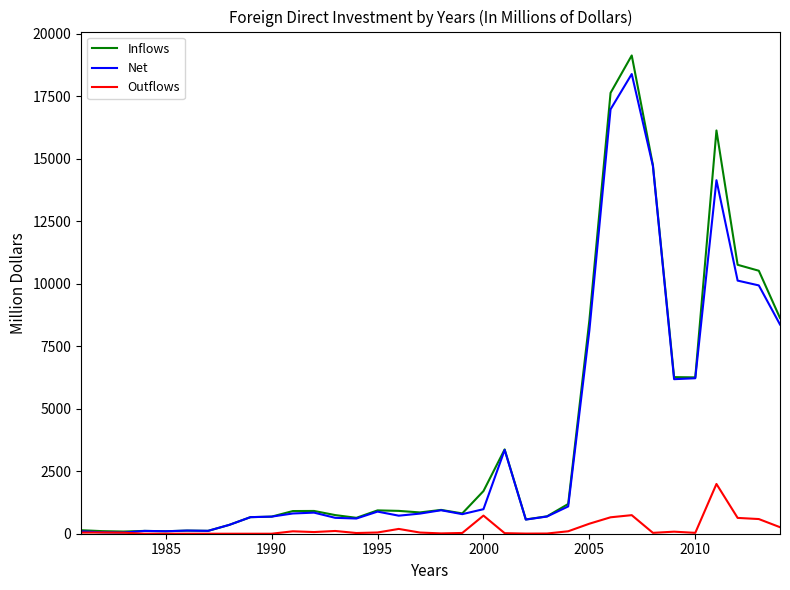

Which series has the widest spread of values?

Inflows